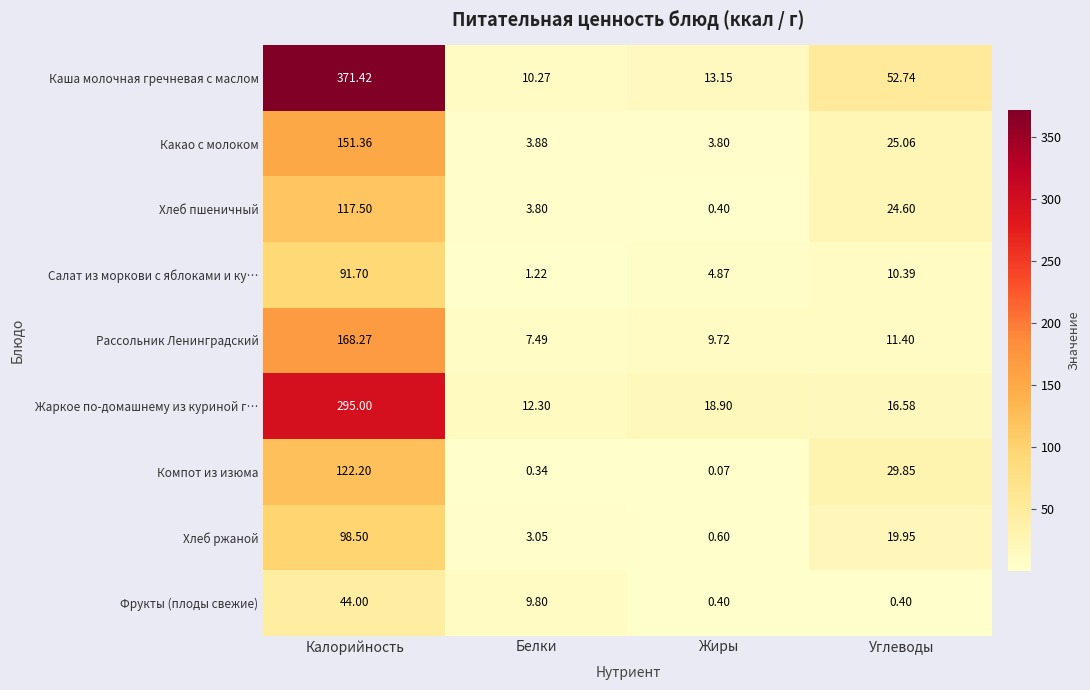

Where does the Жаркое по-домашнему из куриной г… series first go above 18?

Калорийность